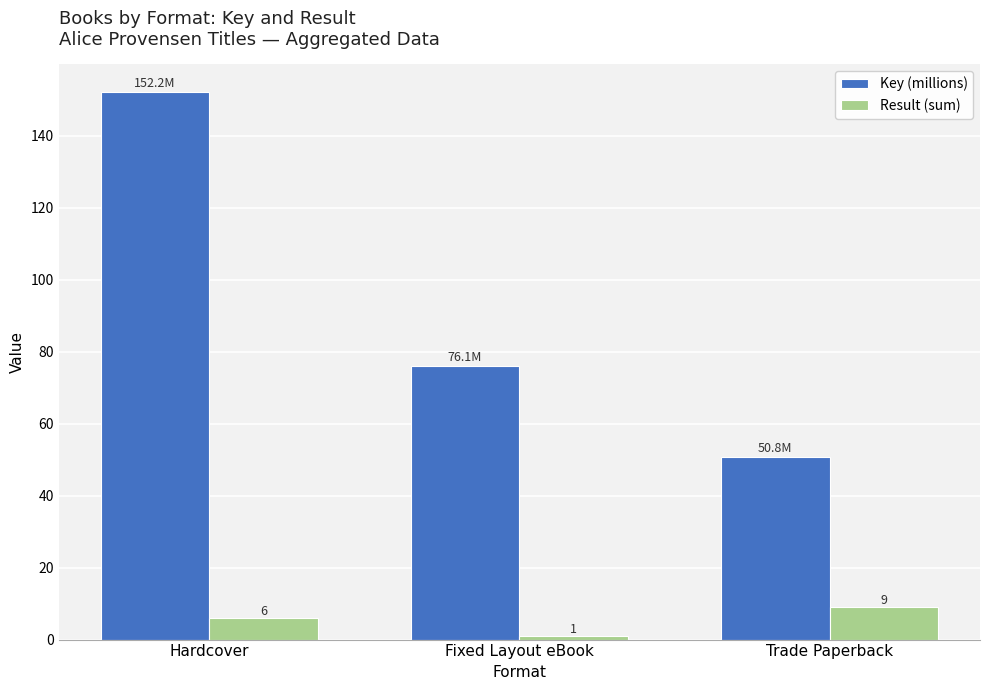

List the series in order of their peak value, highest first.

Key (millions), Result (sum)